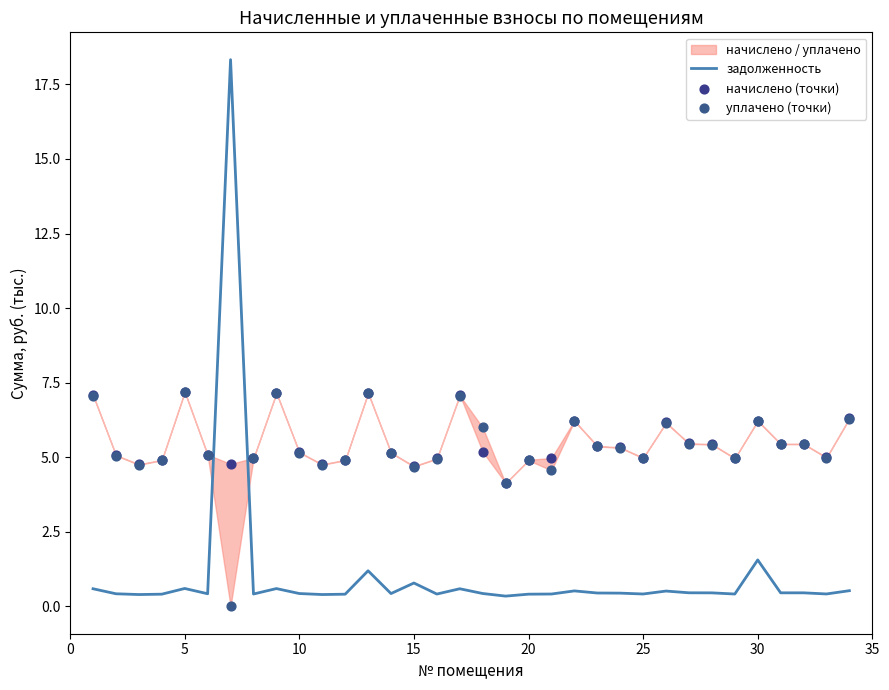

Which series has the largest total across all categories?

начислено (точки)